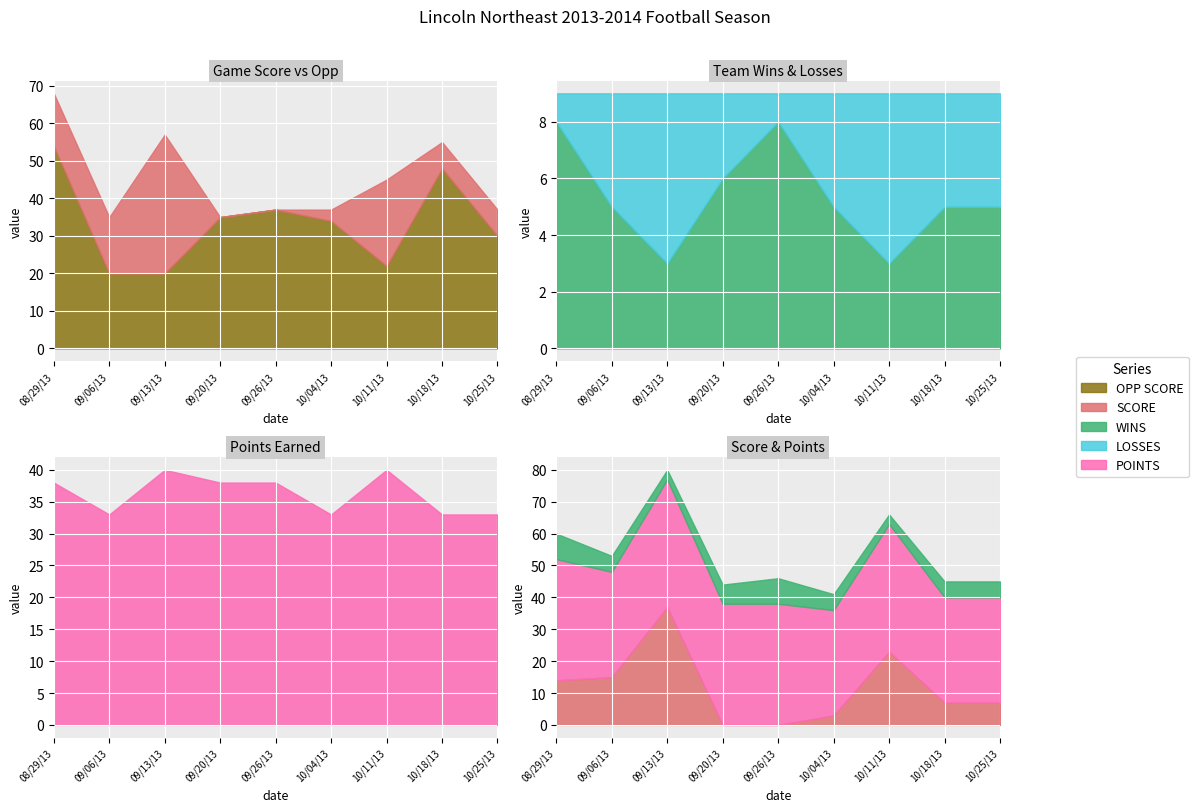

What is the minimum value for WINS?

3